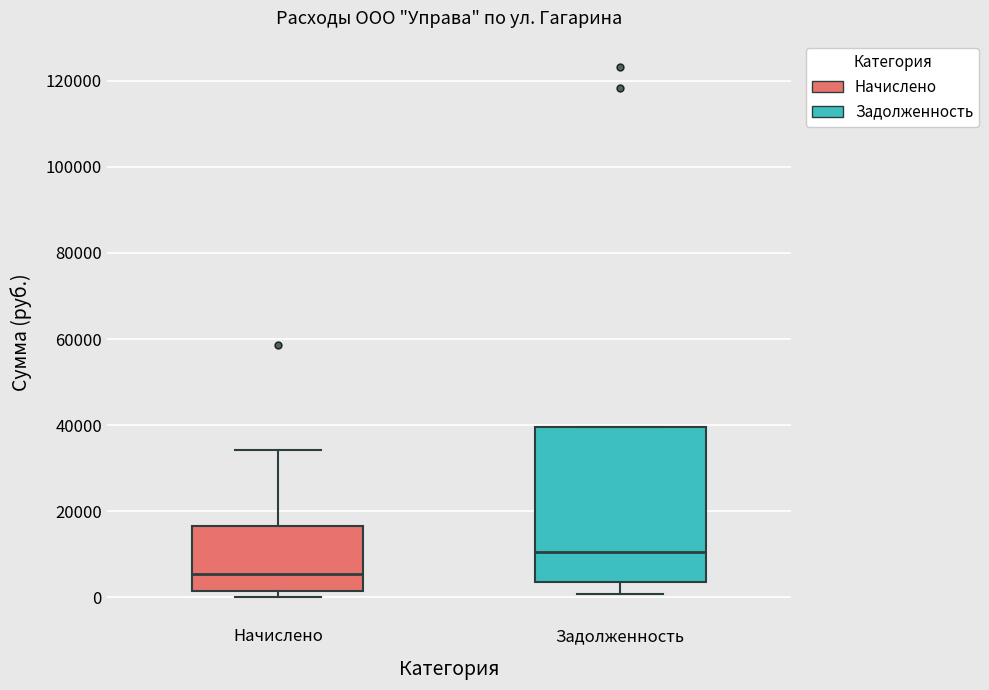

Reading left to right, read every box against the y-axis: the position of its median line, the range the box covers, and the ends of its whiskers. The values are not printed on the chart, so give them approximately, as read against the axis.

Начислено: median 6000, box 2000 to 16000, whiskers 0 to 34000
Задолженность: median 10000, box 4000 to 40000, whiskers 0 to 40000